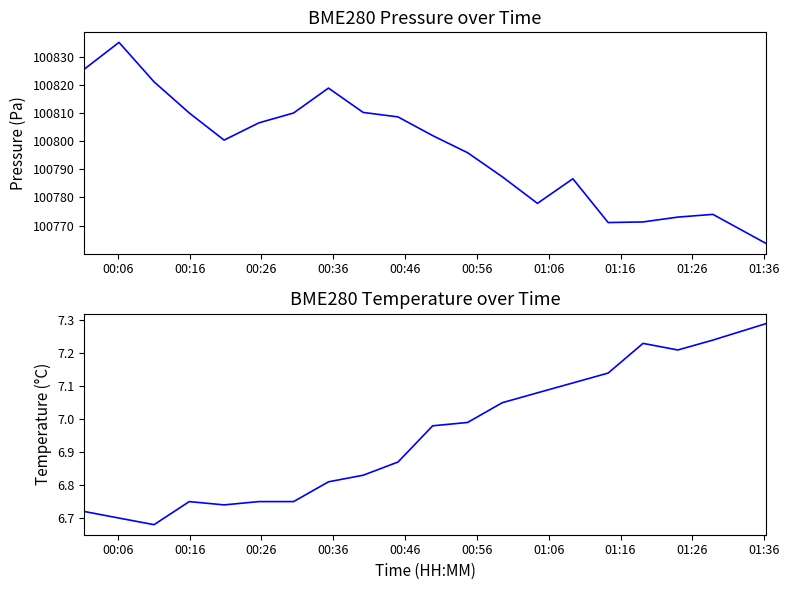

How many data points in BME280_pressure are above 100802?

9